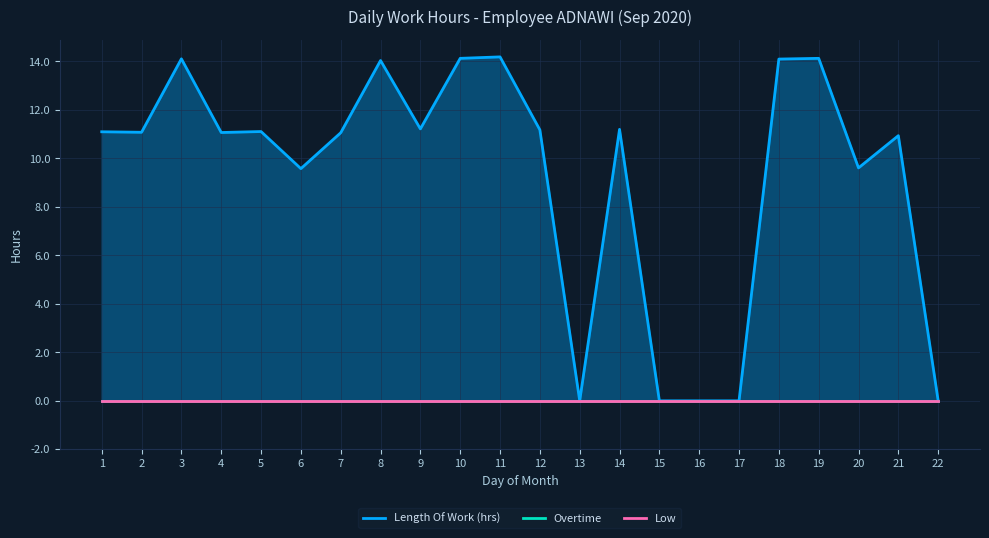

At which category is the sum across all series the highest?

11